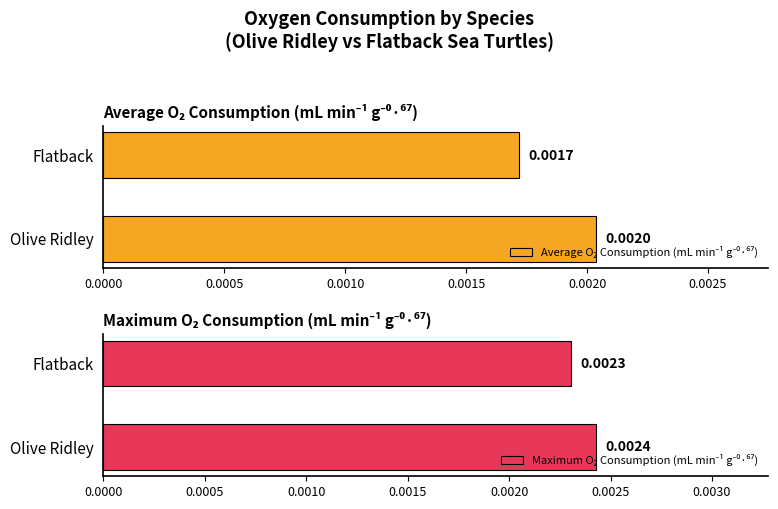

Is the value of Average O₂ Consumption (mL min⁻¹ g⁻⁰·⁶⁷) at Olive Ridley greater than the value of Maximum O₂ Consumption (mL min⁻¹ g⁻⁰·⁶⁷) at Flatback?

No